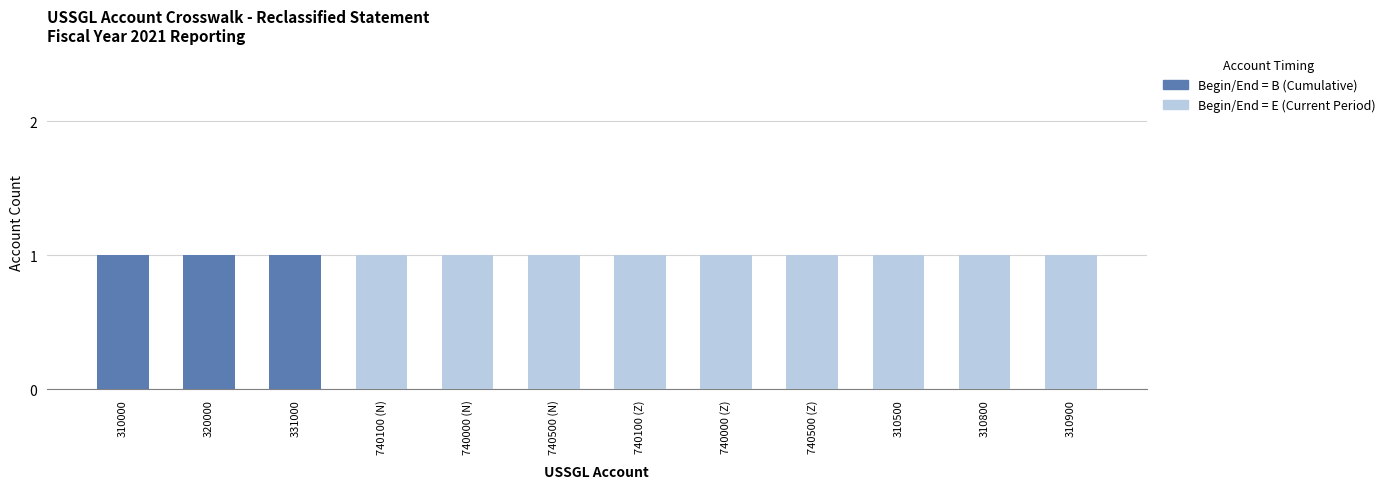

The Begin/End = B (Cumulative) series shows 0 at 310500. True or false?

True